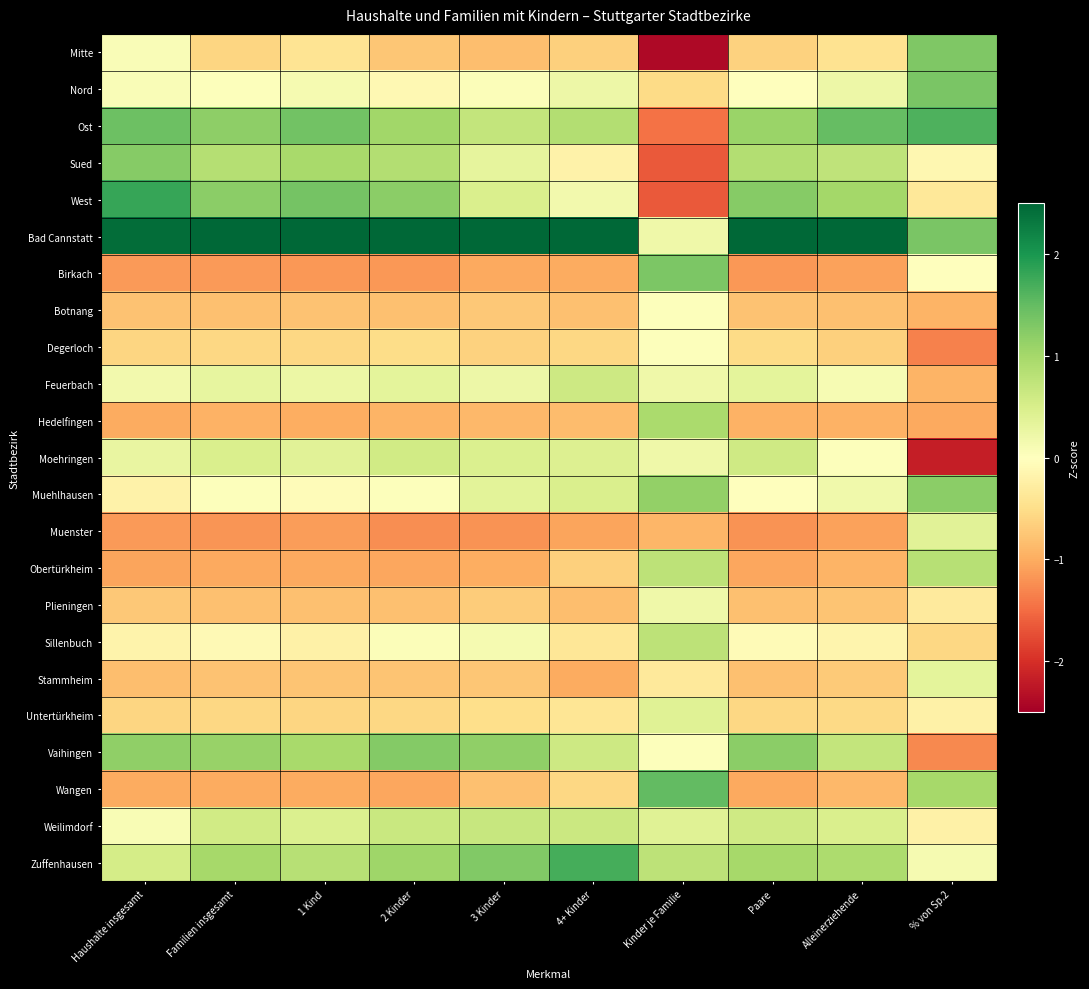

Which has a higher value, Kinder je Familie or 1 Kind?

1 Kind